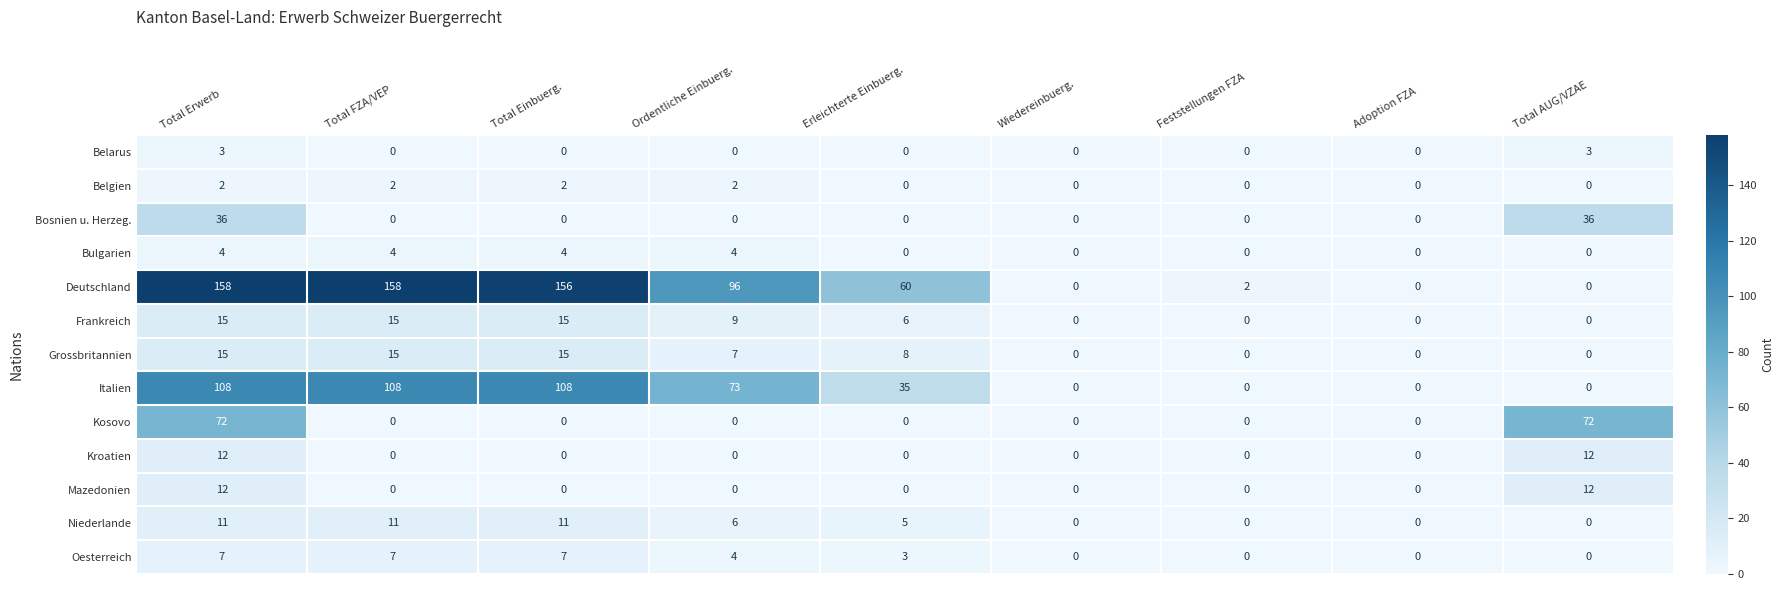

At how many categories does at least one series exceed 10?

6